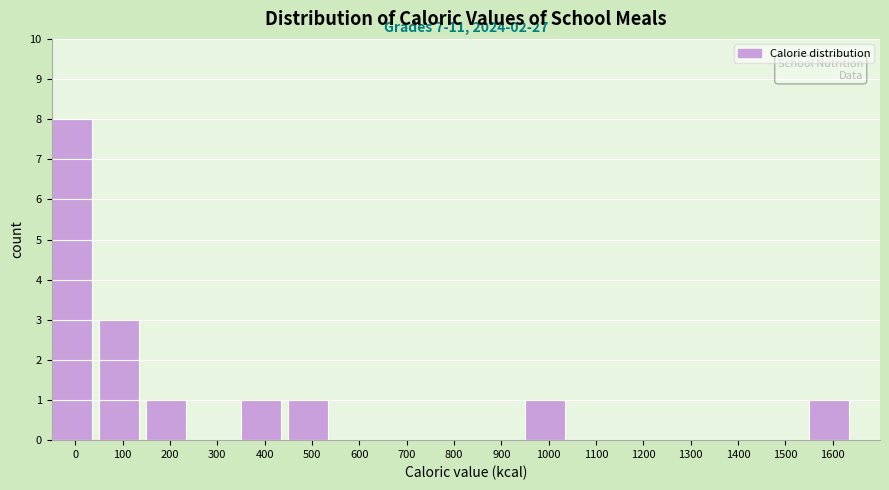

Reading left to right, list all the values displayed in this chart.

0=8	100=3	200=1	300=0	400=1	500=1	600=0	700=0	800=0	900=0	1000=1	1100=0	1200=0	1300=0	1400=0	1500=0	1600=1